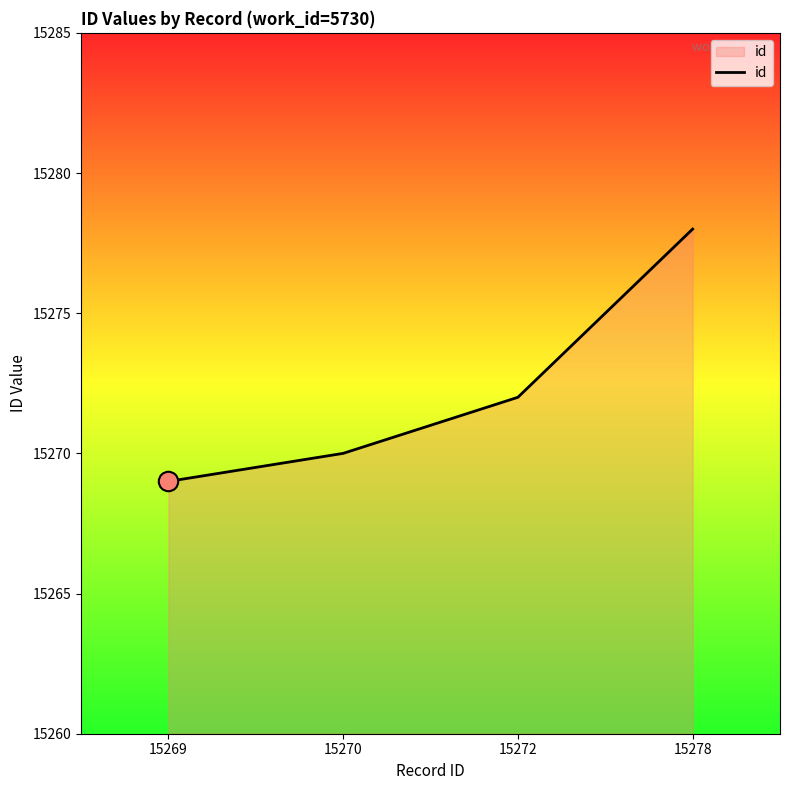

The value at 15270 is 15270. True or false?

True